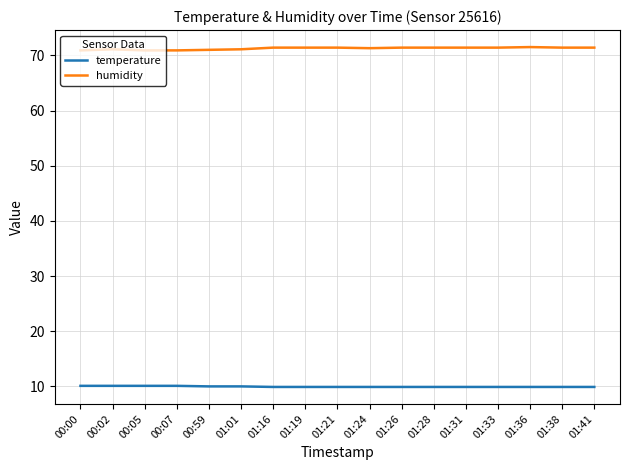

True or false: humidity and temperature intersect in this chart.

False